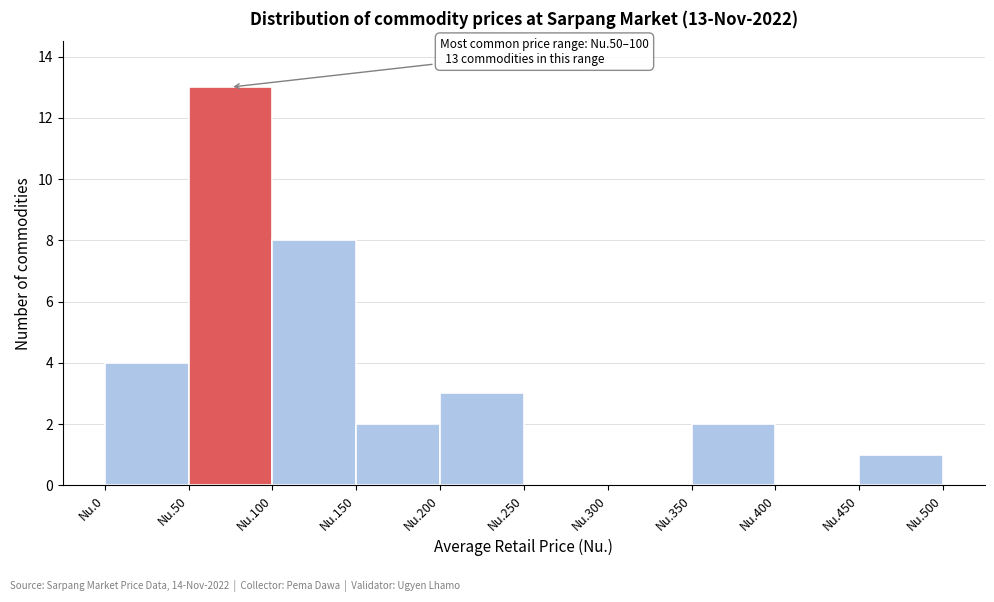

Reading left to right, transcribe all the data shown in this chart.

Nu.0=4	Nu.50=13	Nu.100=8	Nu.150=2	Nu.200=3	Nu.250=0	Nu.300=0	Nu.350=2	Nu.400=0	Nu.450=1